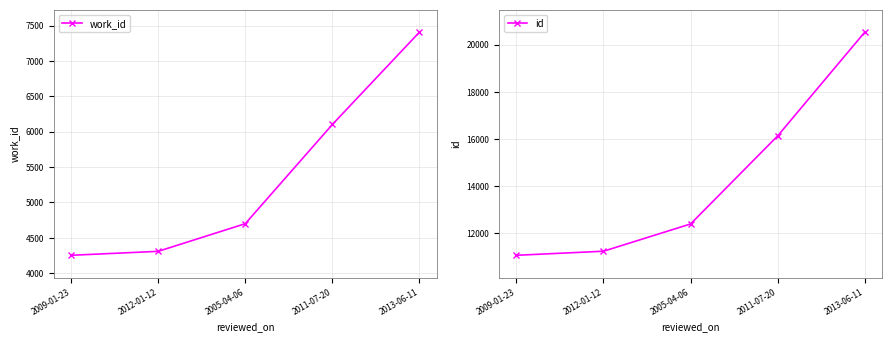

How many data points in id are less than 12398?

2